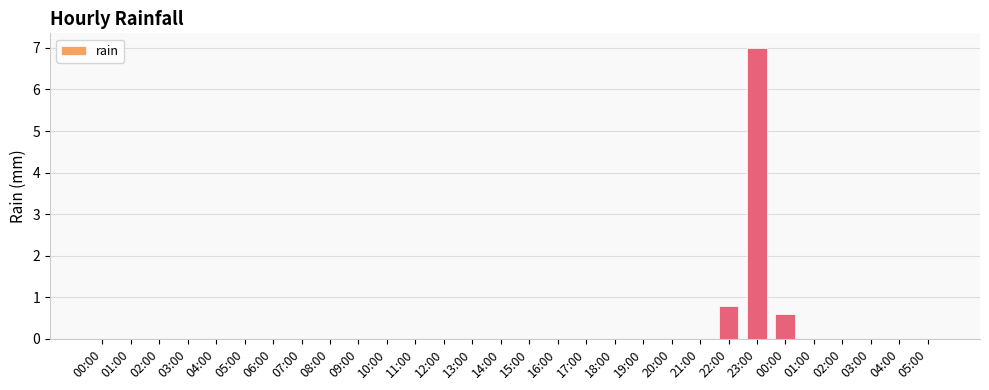

How many series are shown in this chart?

1